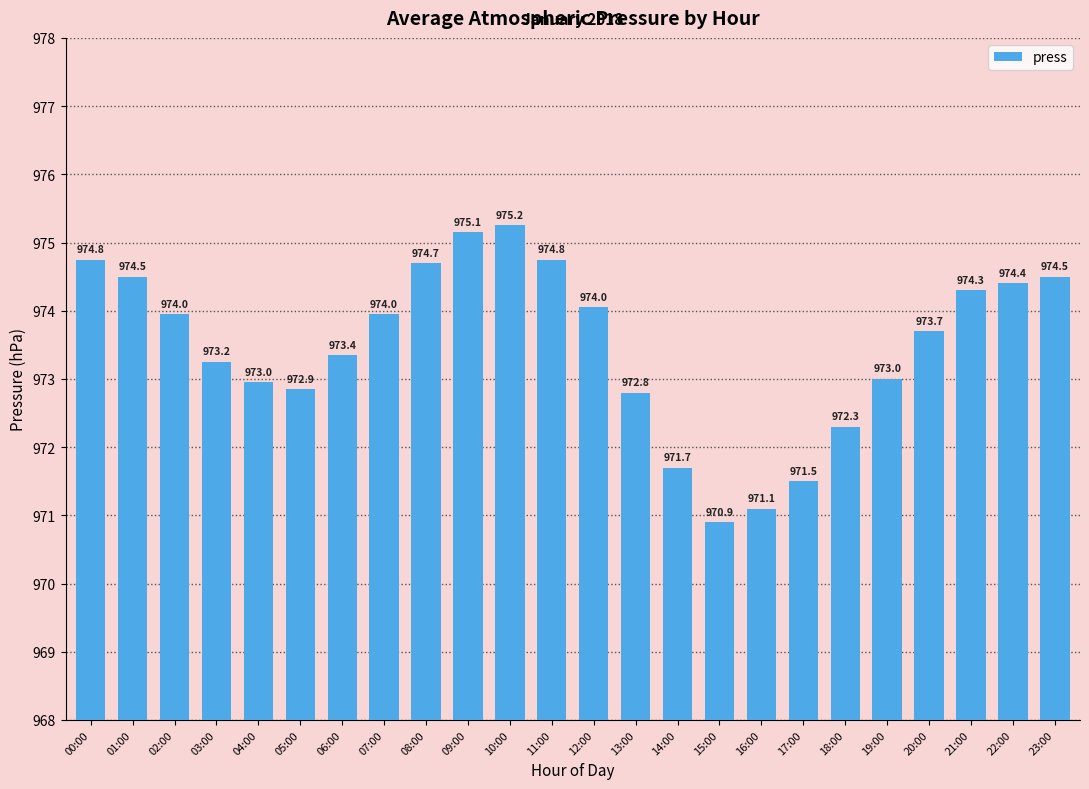

Which label corresponds to the largest value in the chart?

10:00